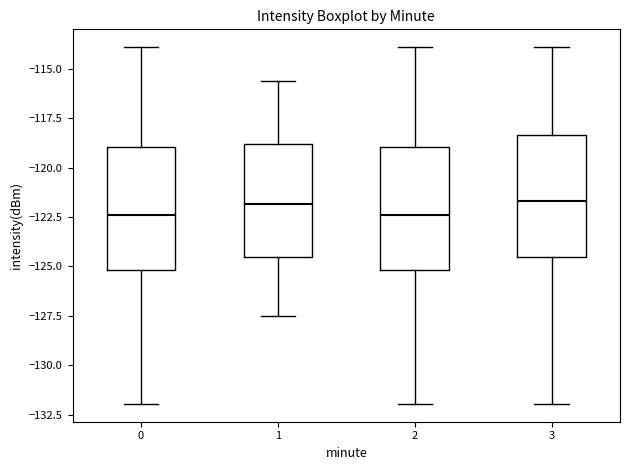

Where does the lower whisker of the box at x = 2 end on the y-axis? The values are not printed on the chart, so give them approximately, as read against the axis.

-132.0